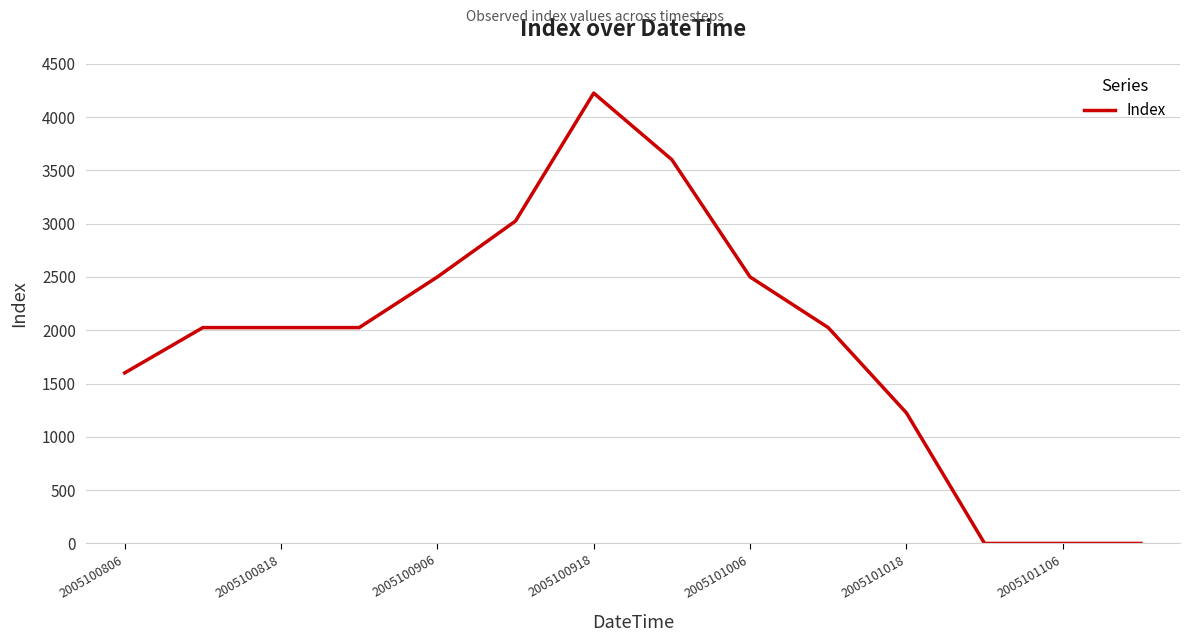

What is the maximum value shown in the chart?

4225